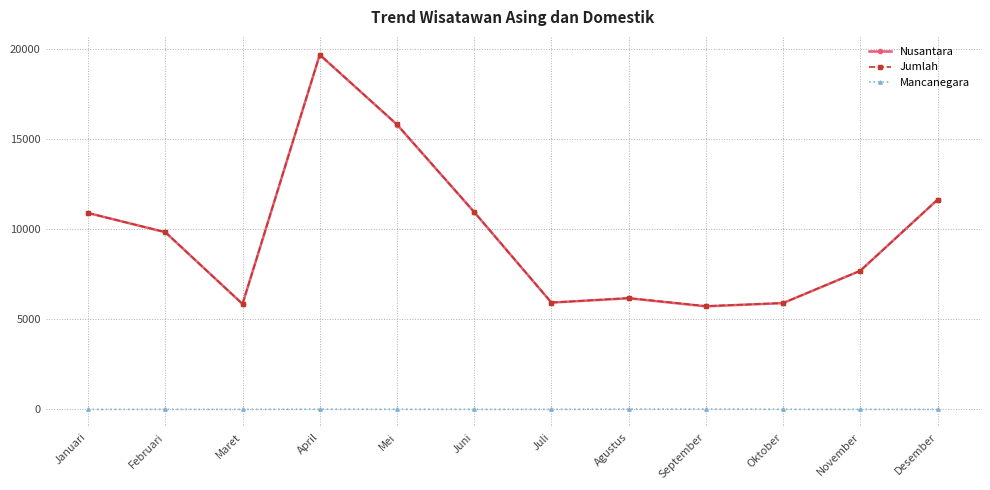

At which category is the sum across all series the highest?

April